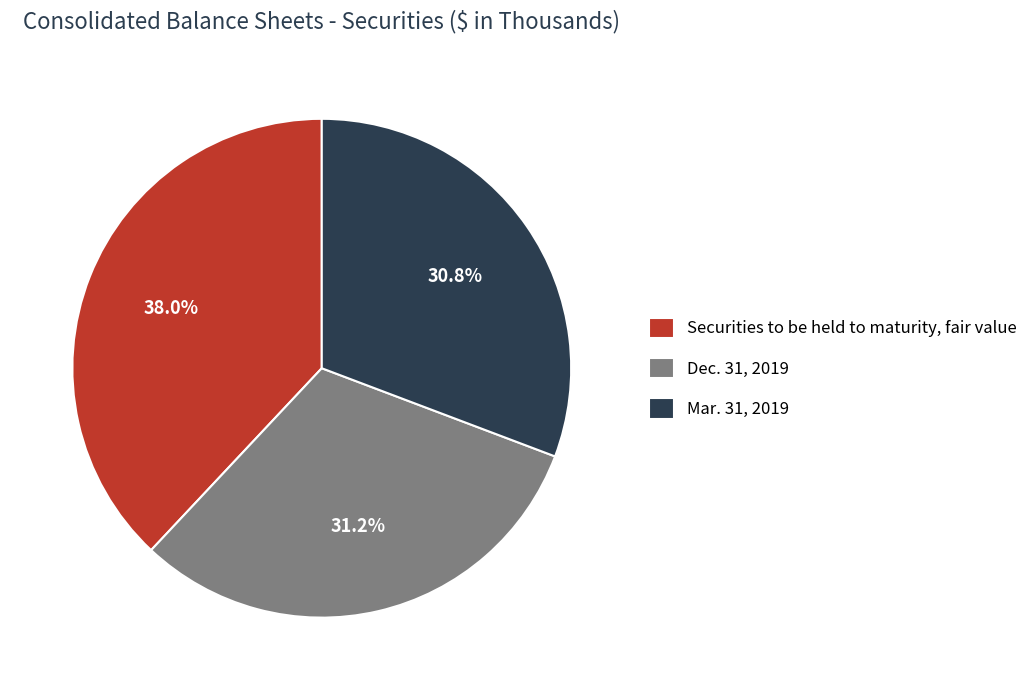

Count the number of slices in the pie.

3